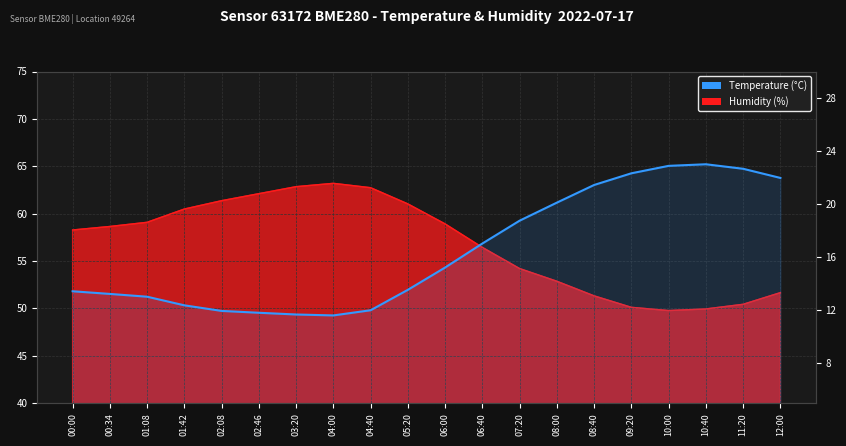

Count the number of values greater than 15.

10